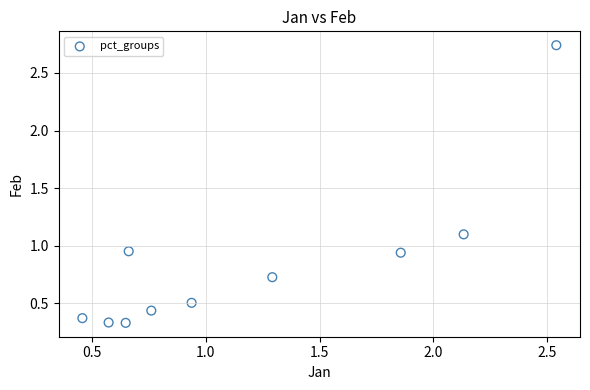

What is the average Y value?

0.8